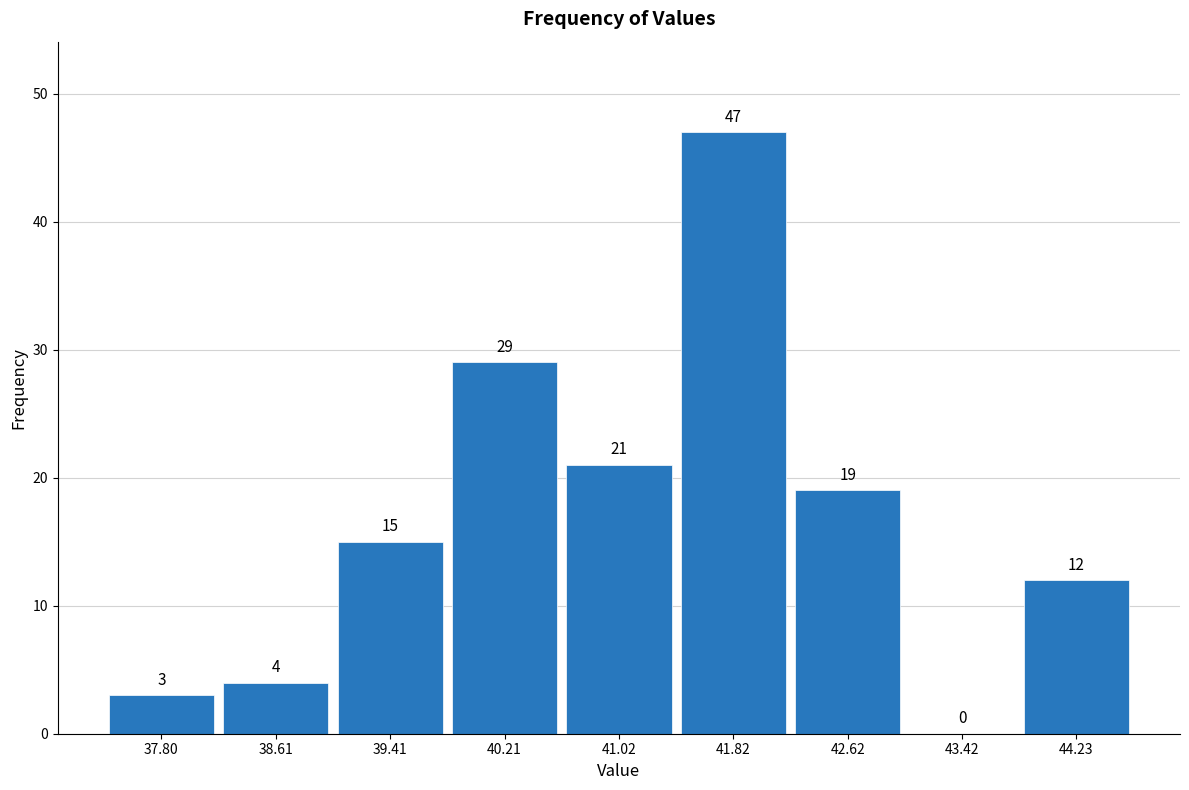

Reading left to right, transcribe this chart: for each bar, give the range it covers on the x-axis and its height. The bar edges are not printed on the chart, so give them approximately, as read against the axis.

37.4 to 38.2: 3
38.2 to 39.0: 4
39.0 to 39.8: 15
39.8 to 40.6: 29
40.6 to 41.4: 21
41.4 to 42.2: 47
42.2 to 43.0: 19
43.0 to 43.8: 0
43.8 to 44.6: 12